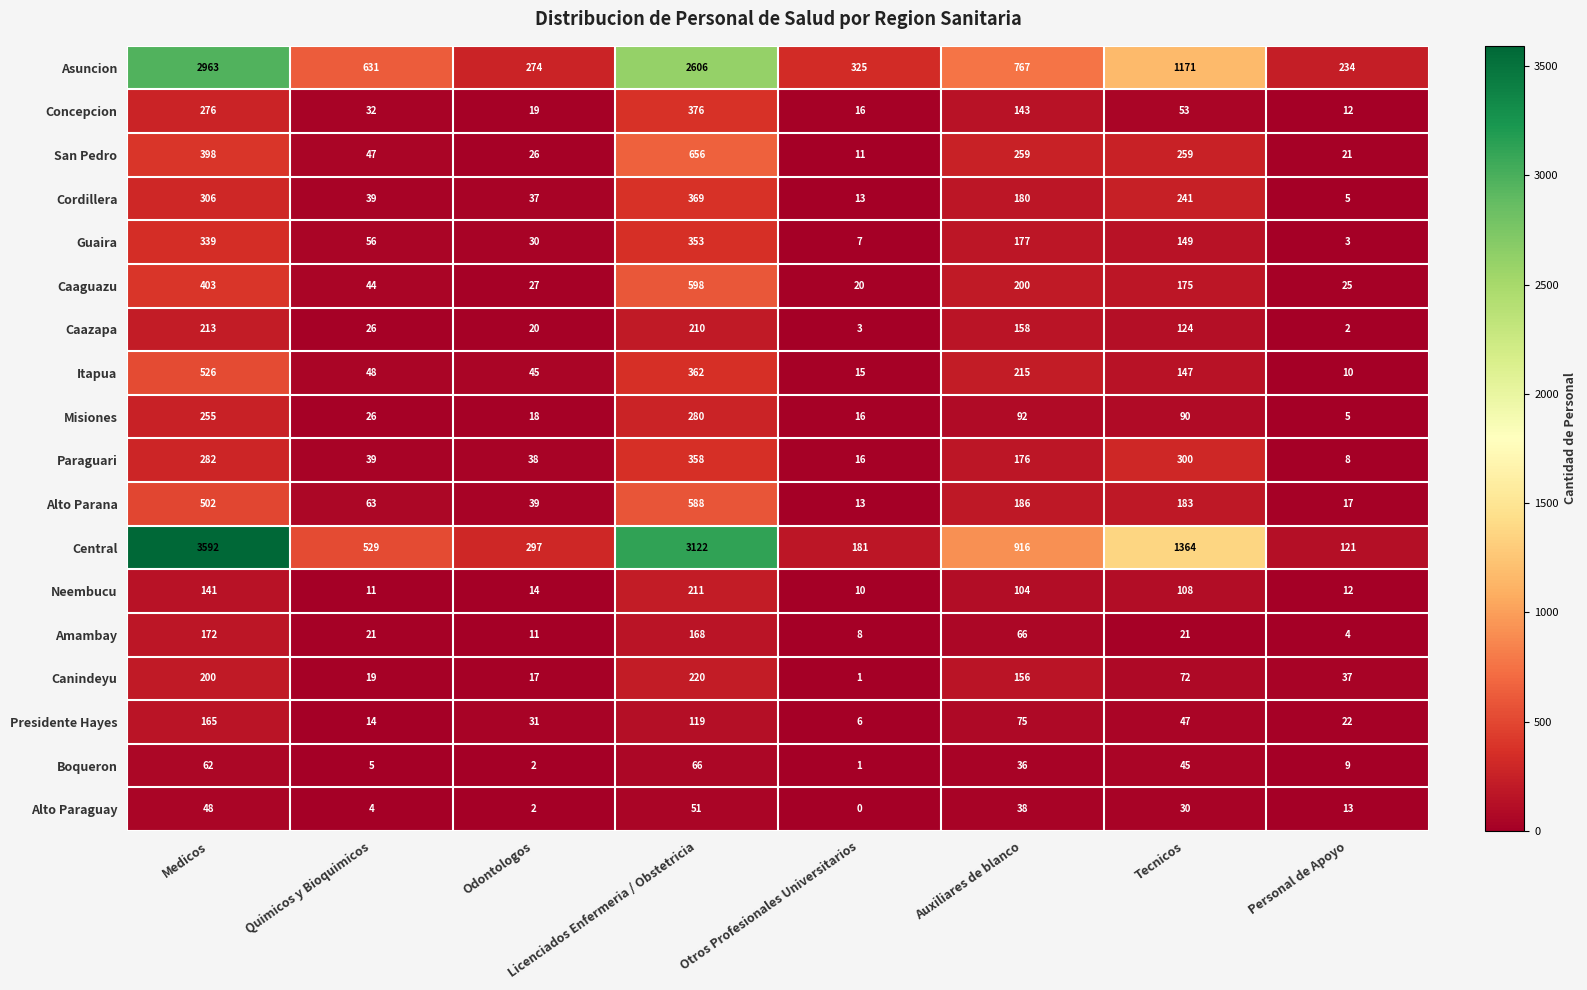

At which label does Itapua reach its peak?

Medicos